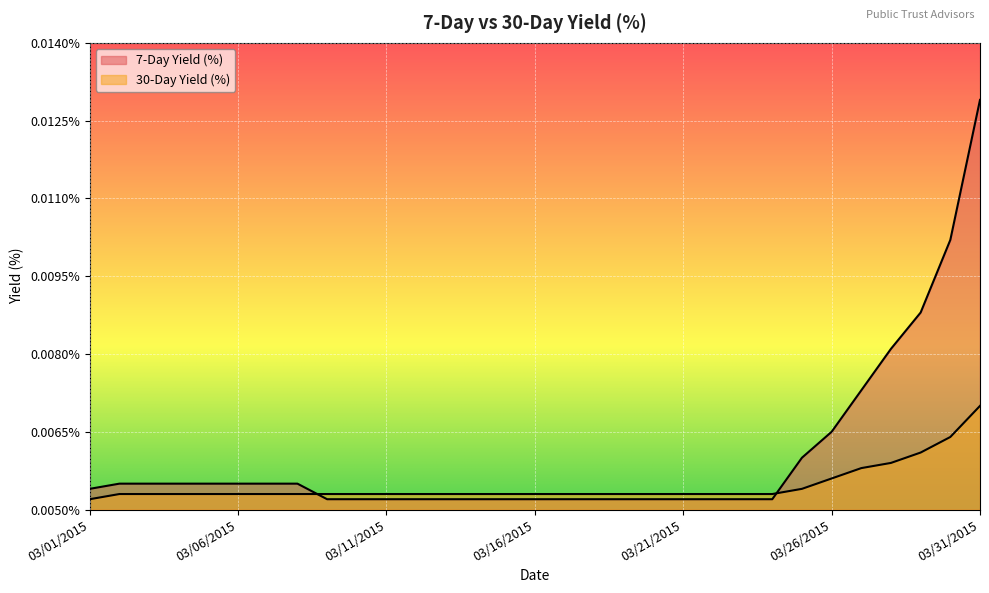

At how many categories does at least one series exceed 0?

31